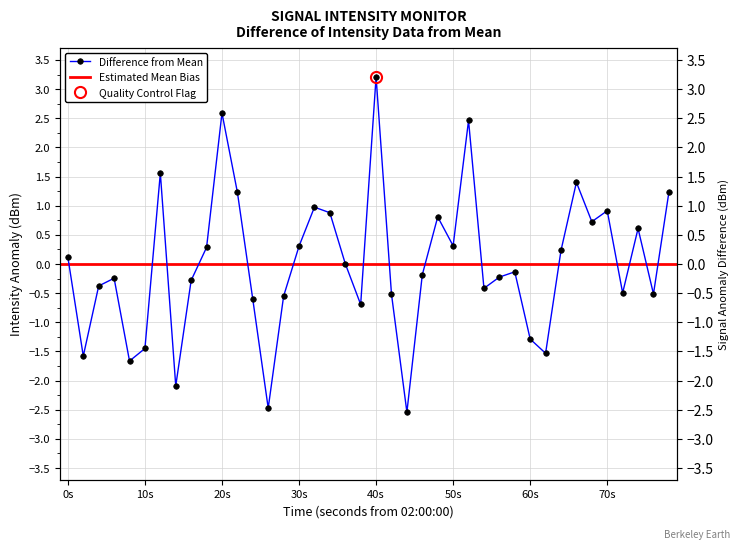

Is it true that the value at 0s is 0.2?

False